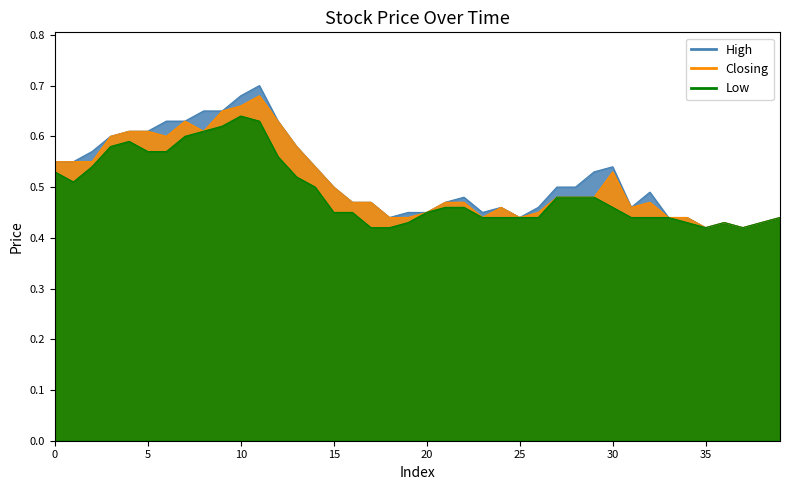

Does the chart have visible grid lines?

No